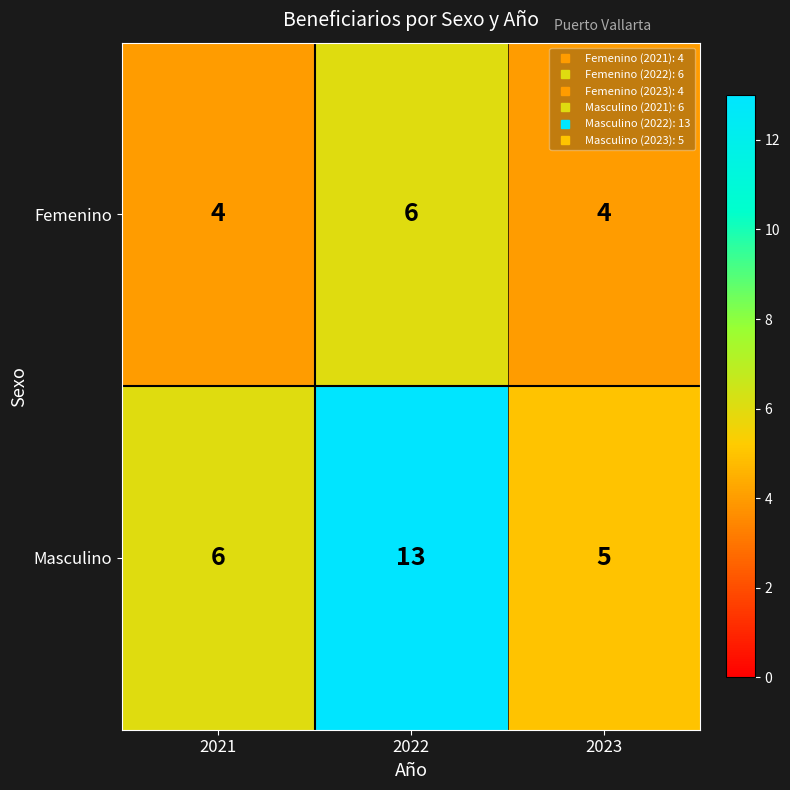

Which series has the largest total across all categories?

Masculino